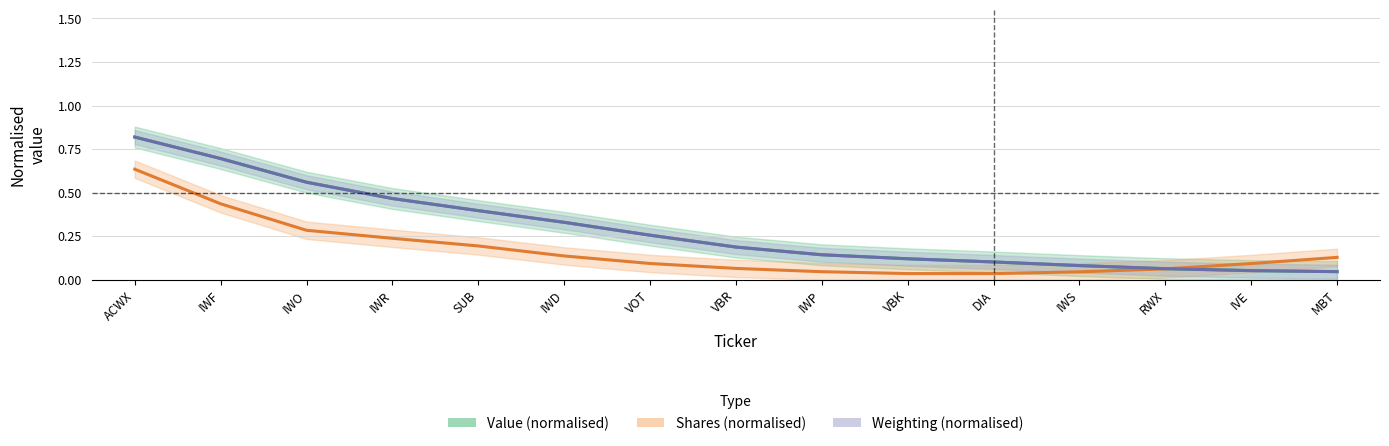

How many times do Shares (normalised) and Weighting (normalised) cross each other?

1